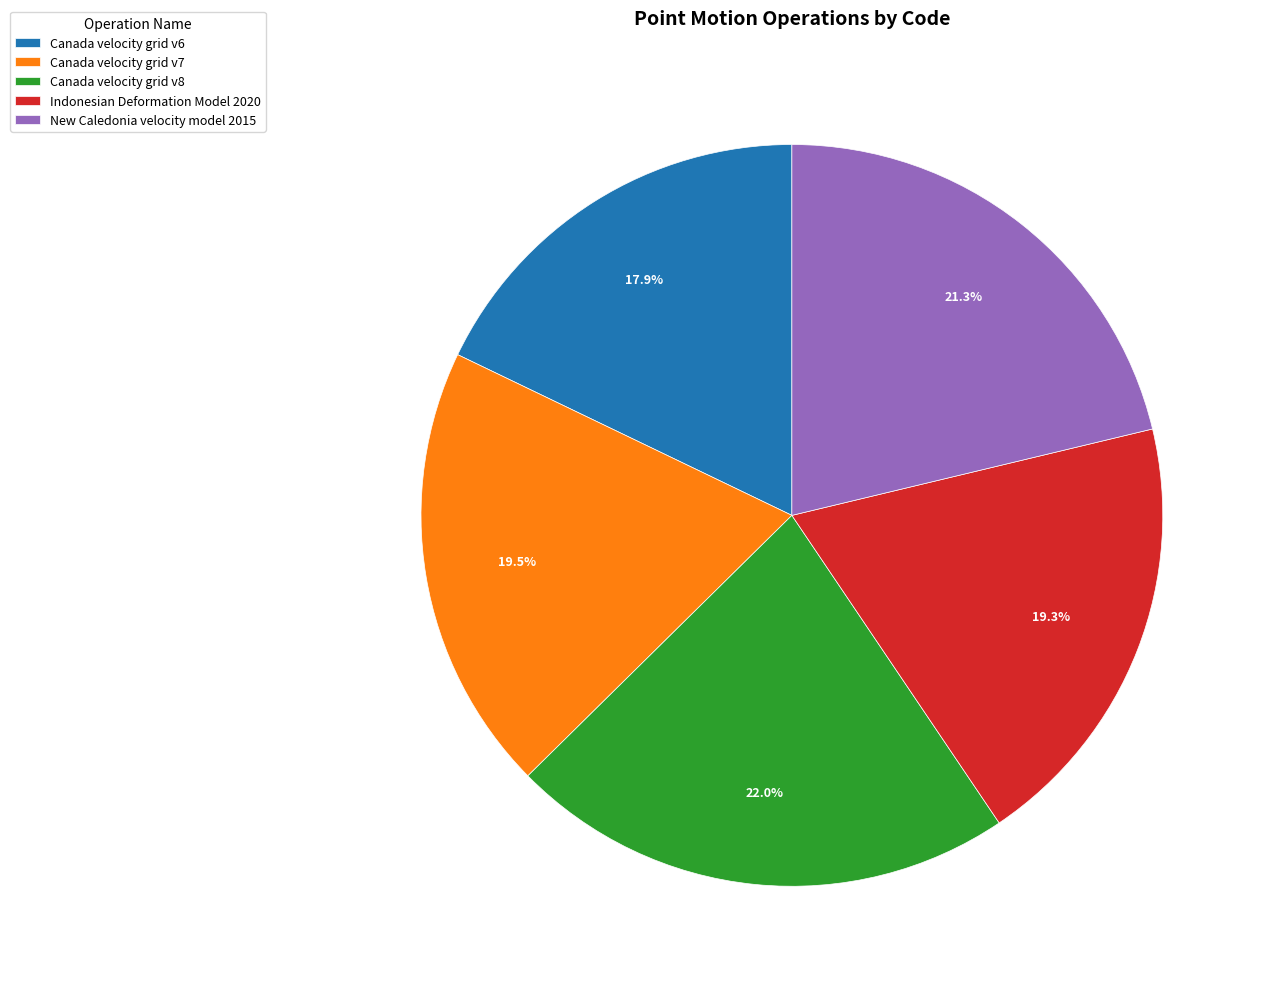

The Indonesian Deformation Model 2020 slice represents 29% of the pie. True or false?

False